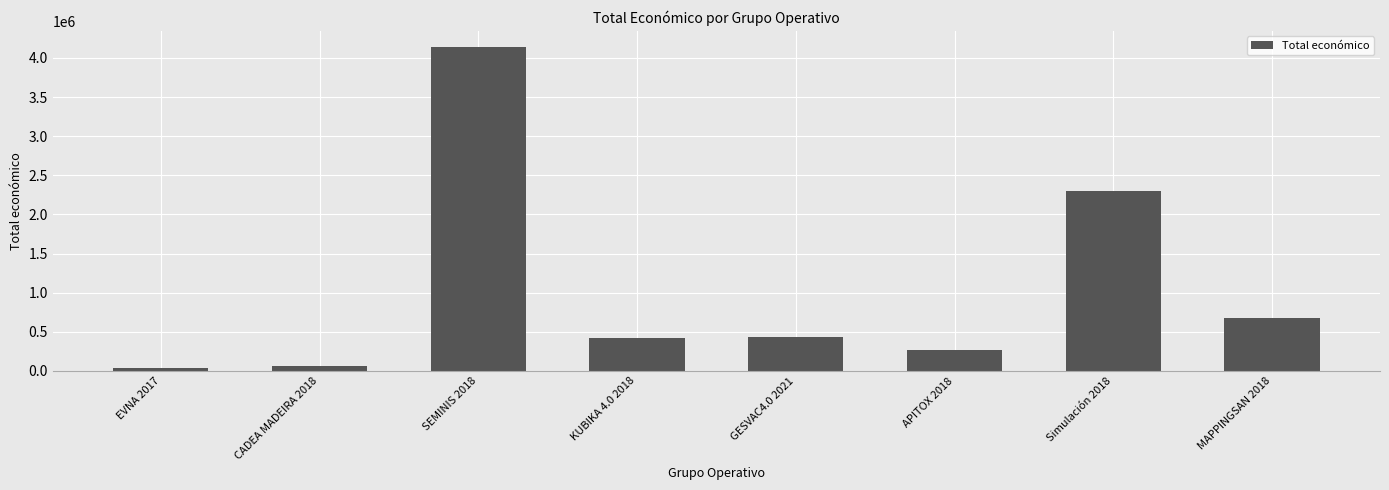

What is the label of the 7th bar from the right?

CADEA MADEIRA 2018